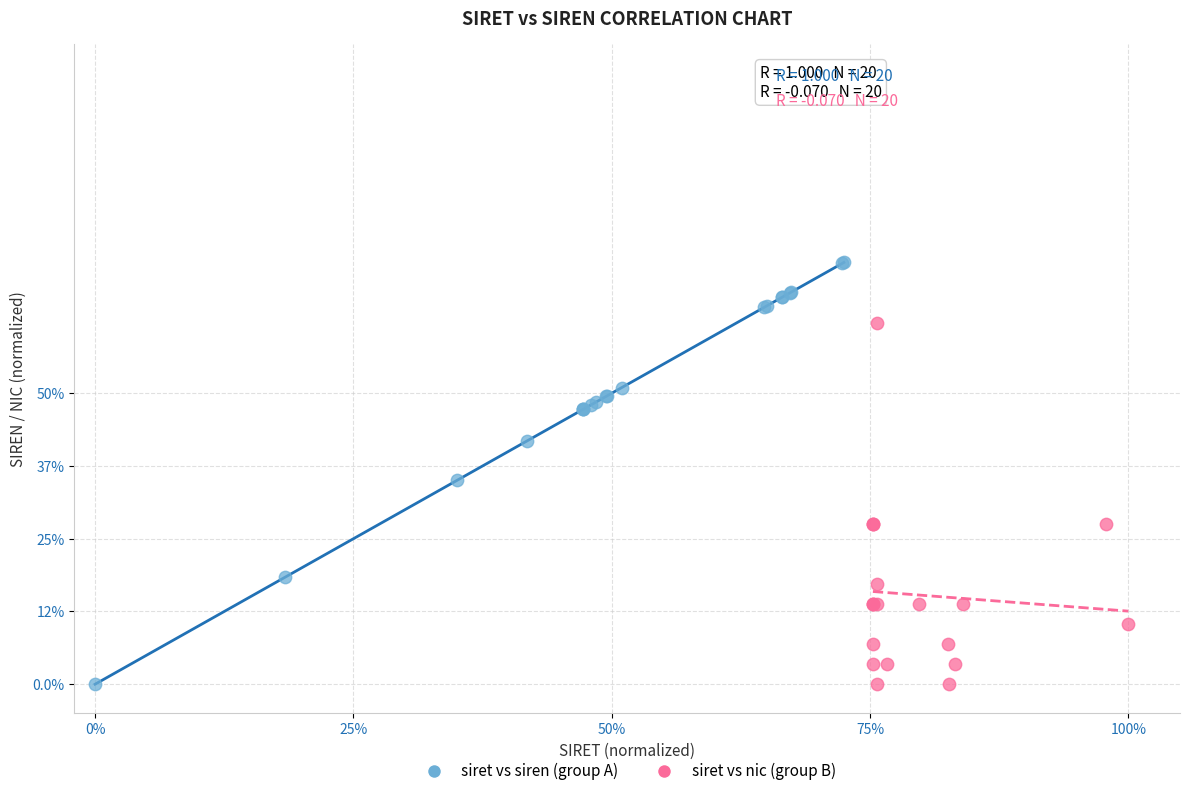

What are all the series names shown in the legend?

siret vs siren (group A), siret vs nic (group B)